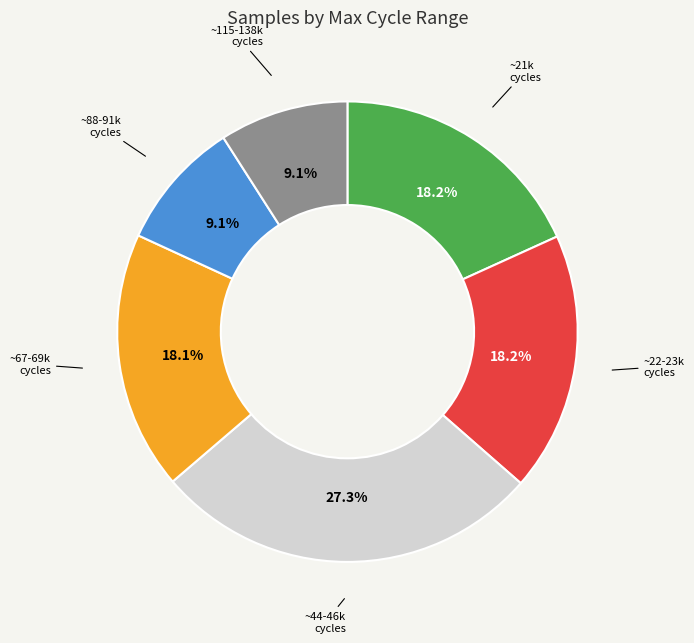

Does any single category account for the majority?

No